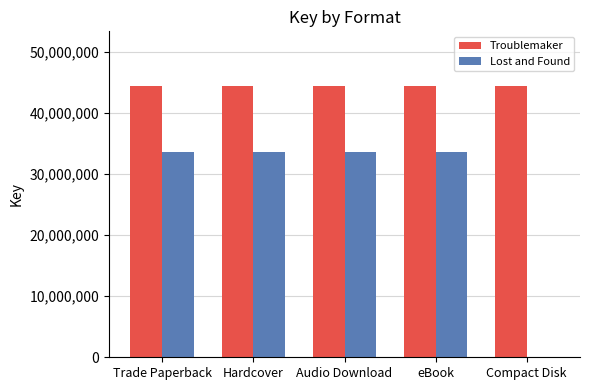

What is the highest value of the Lost and Found series?

33633542